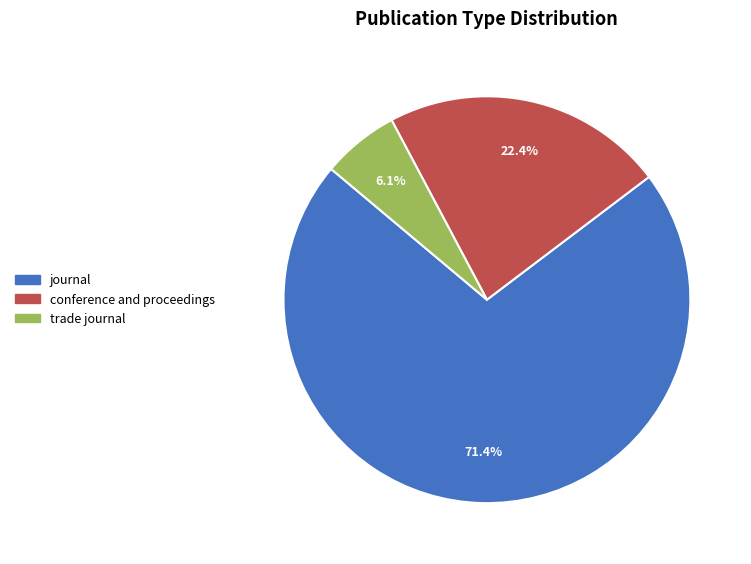

To the nearest percent, what is the combined percentage of journal and trade journal?

78%